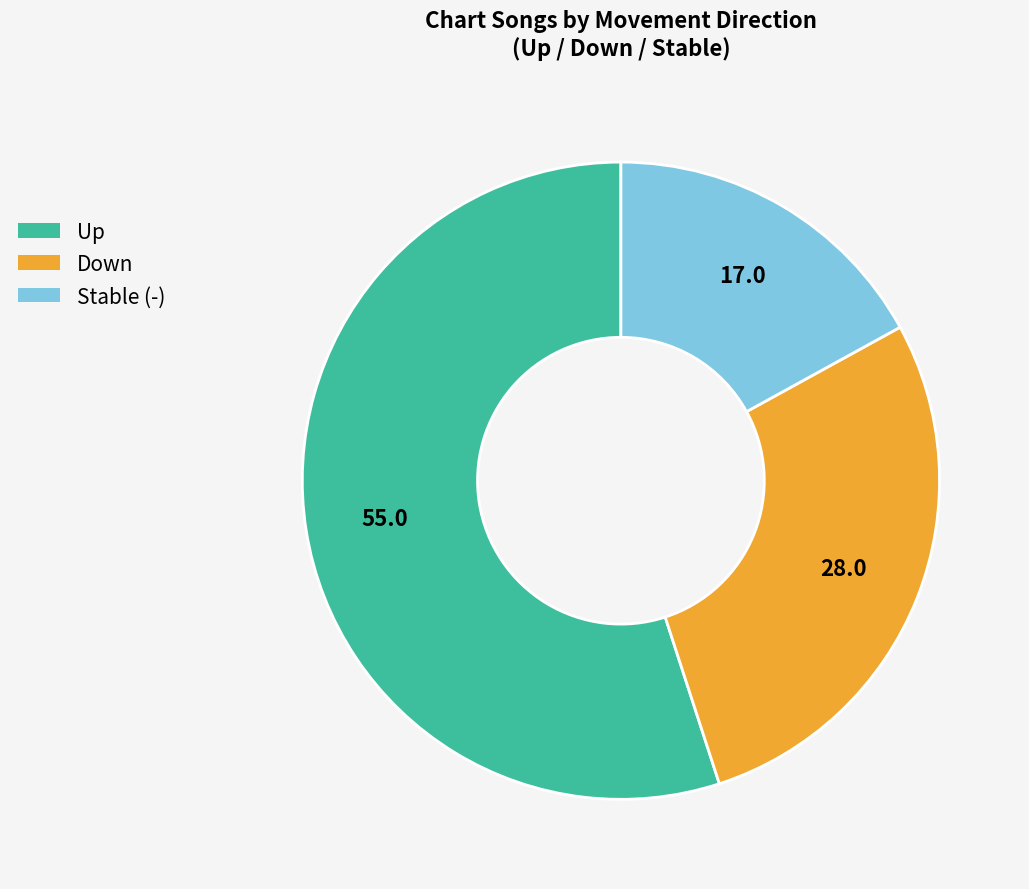

Do Stable (-) and Up together represent more than half of the pie?

Yes